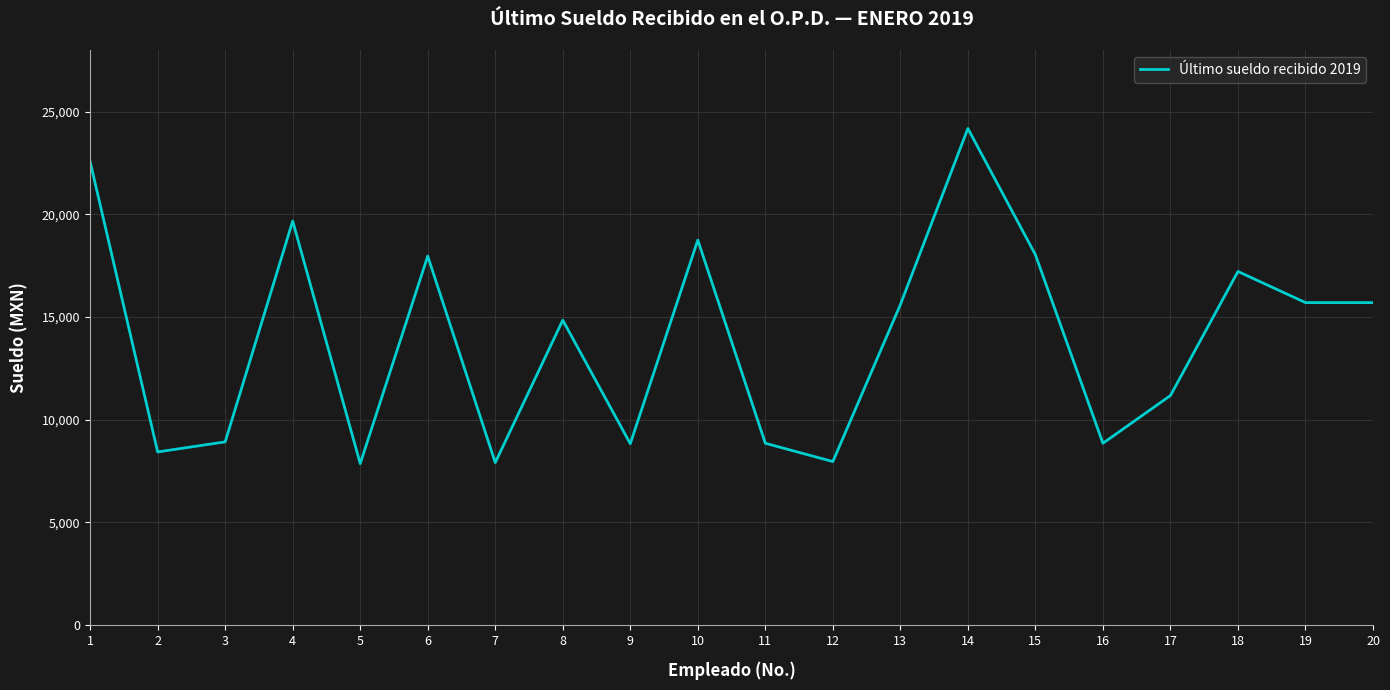

What is the greatest value displayed?

24180.0